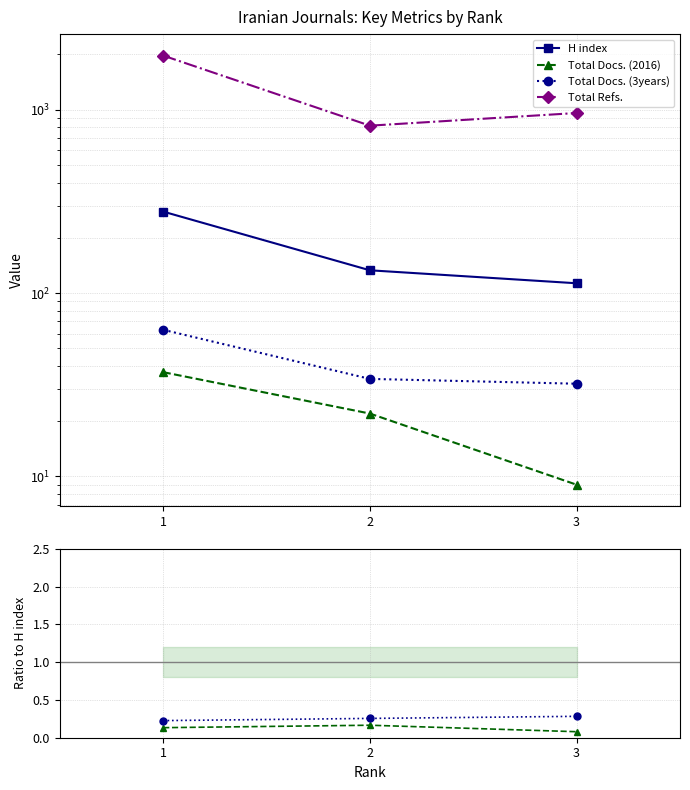

The Total Docs. (2016) series shows 0.2 at 2. True or false?

False